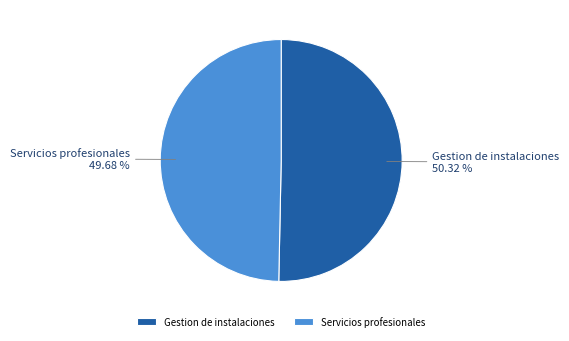

Which category has the biggest portion of the pie?

Gestion de instalaciones